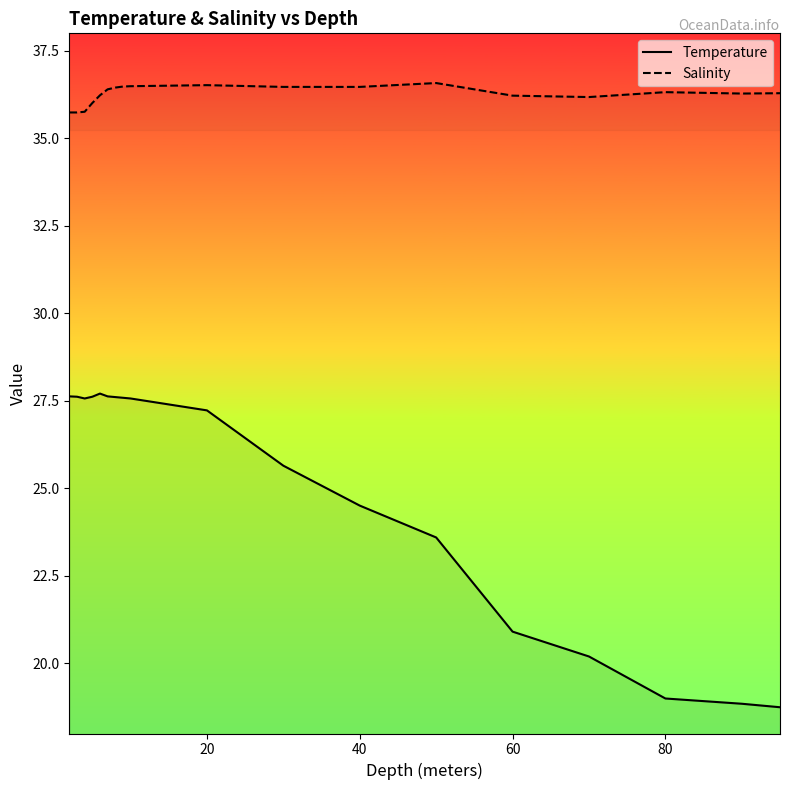

How many values in the Salinity series exceed 36?

15